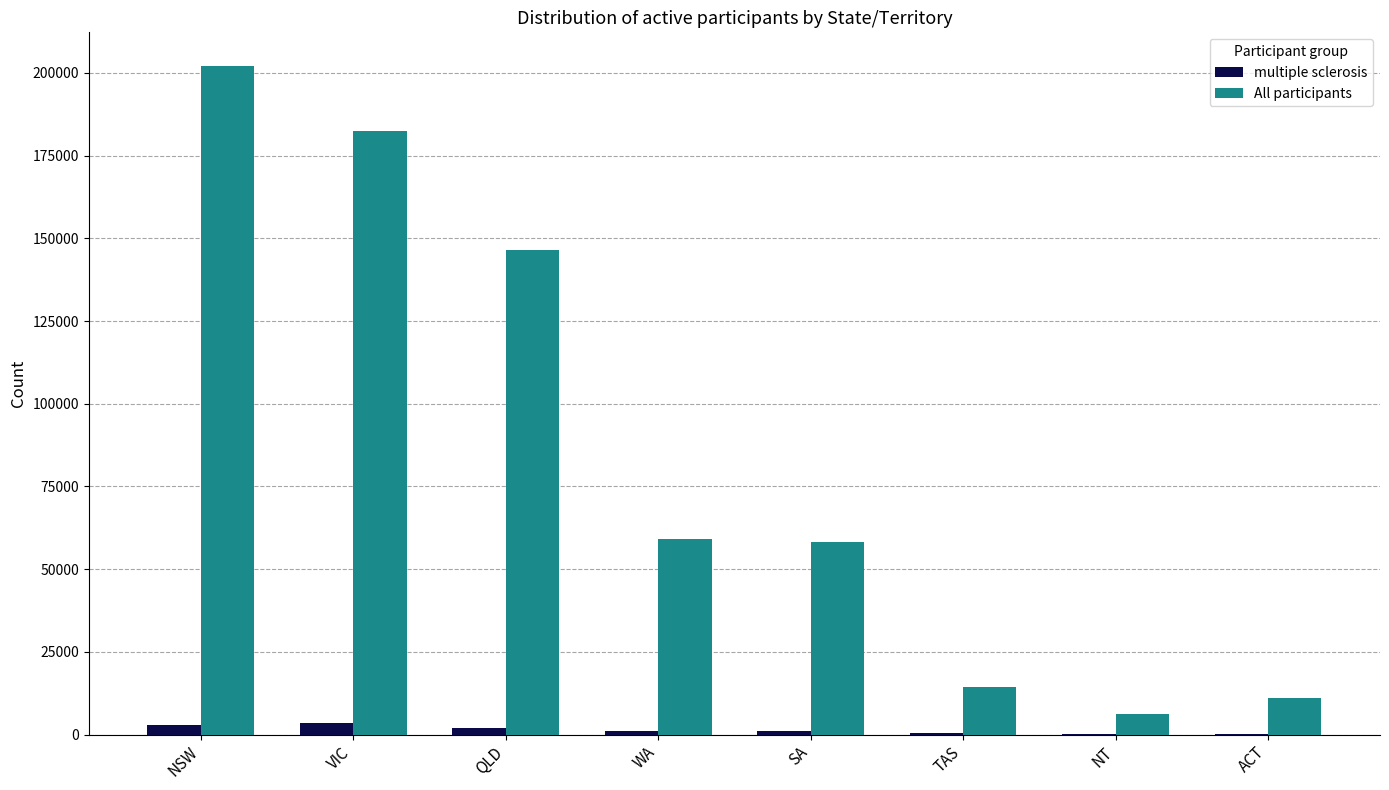

True or false: All participants has a value of 182330 at VIC.

True